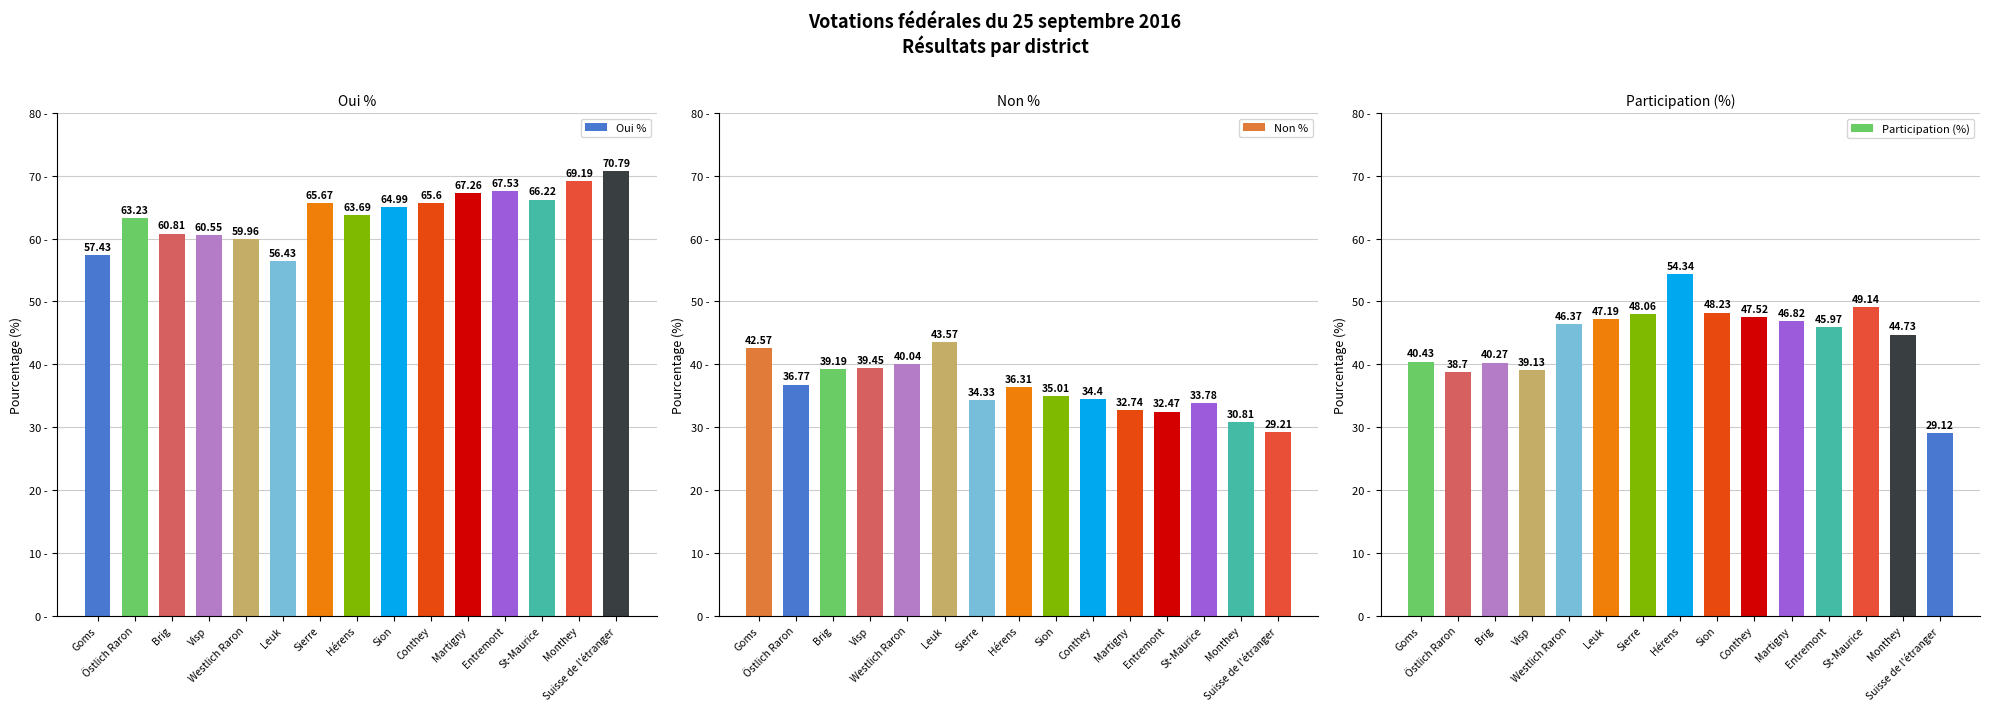

What is the spread (max minus min) of values at Sion?

30.0